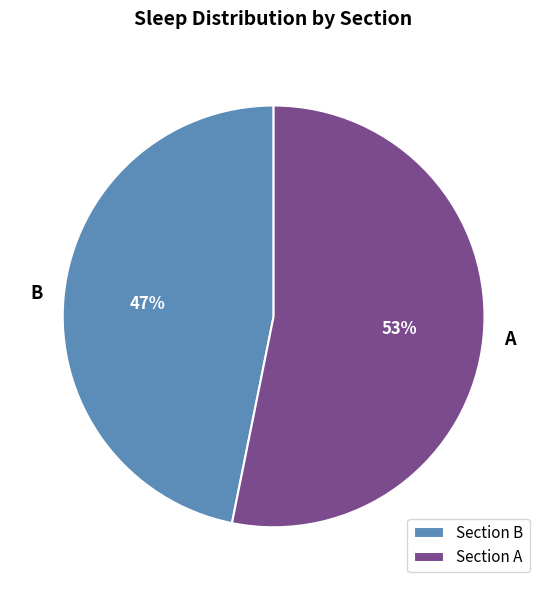

Which slice is the largest?

Section A